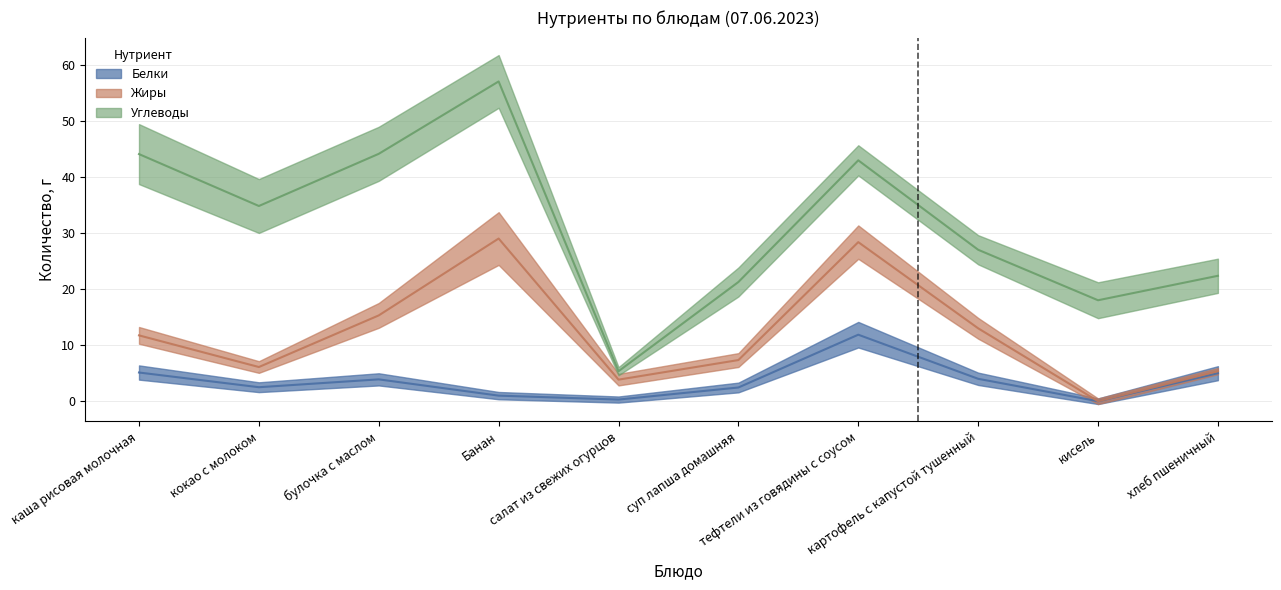

How many lines are shown in the chart?

3